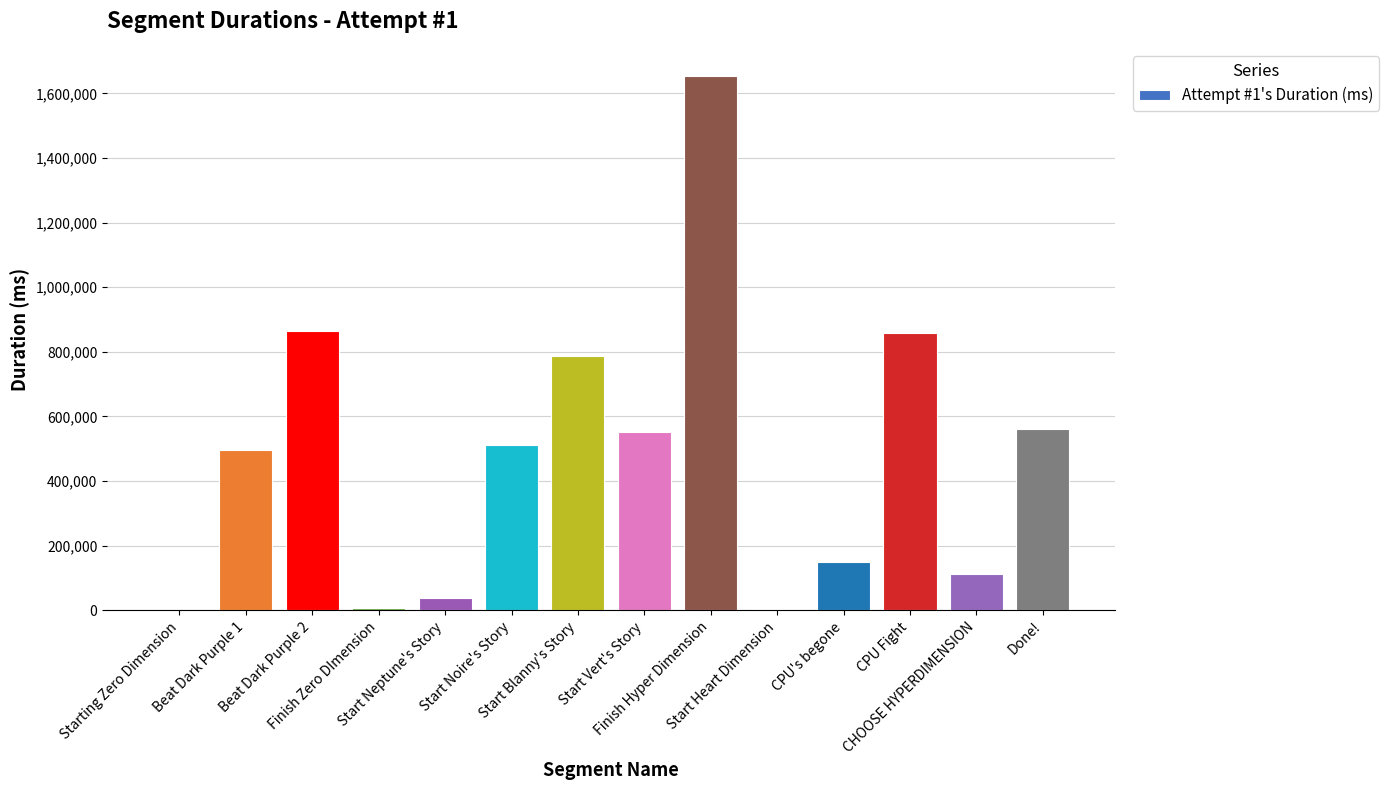

Approximately how many times larger is the value at Start Blanny's Story compared to CHOOSE HYPERDIMENSION?

7.0